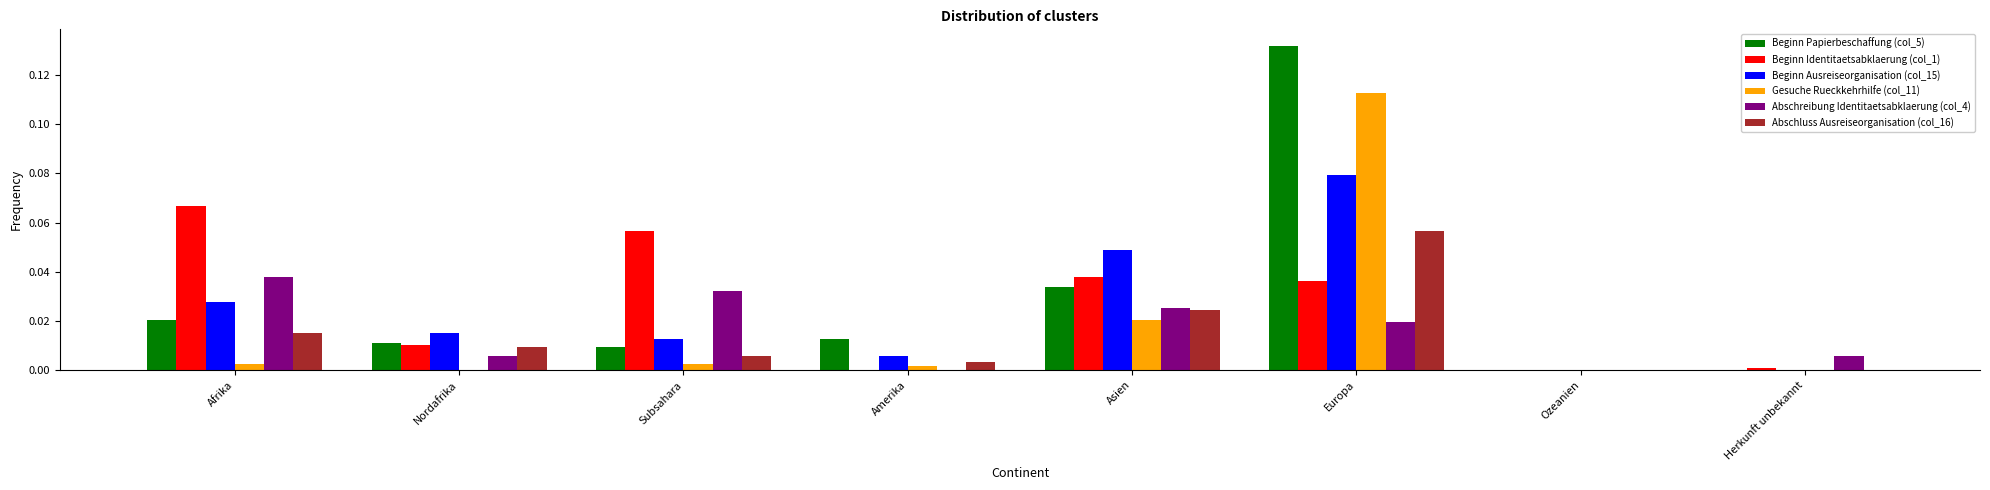

The Beginn Papierbeschaffung (col_5) series shows 0.0 at Herkunft unbekannt. True or false?

True